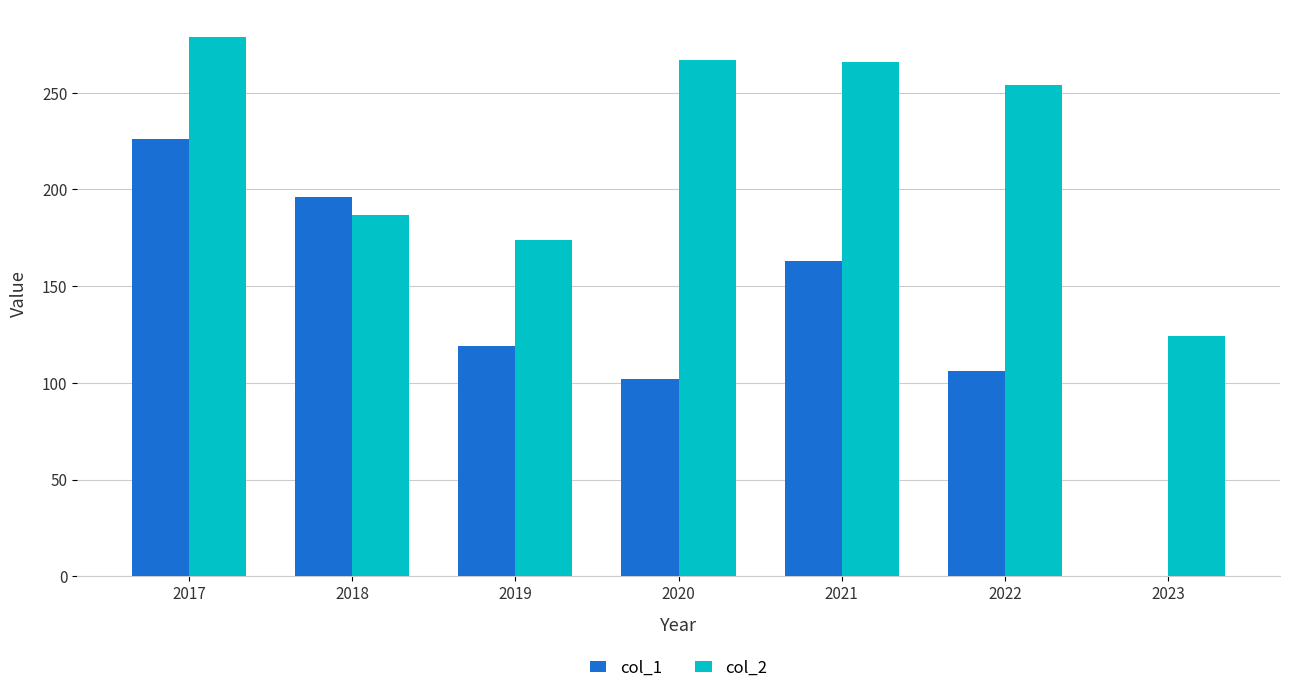

At which category is the sum across all series the highest?

2017